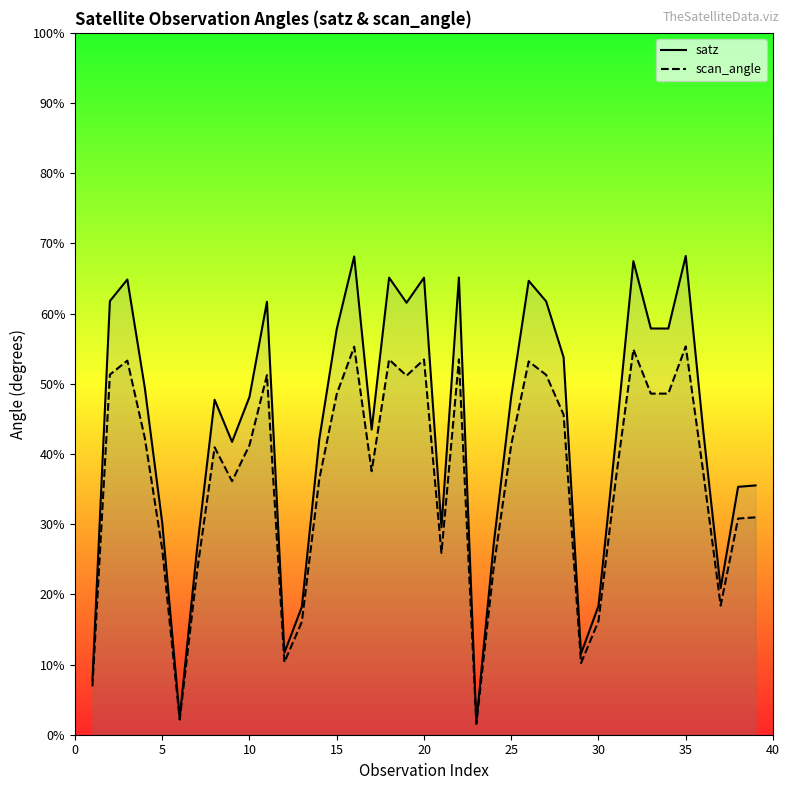

The satz series shows 36.1 at 30. True or false?

False